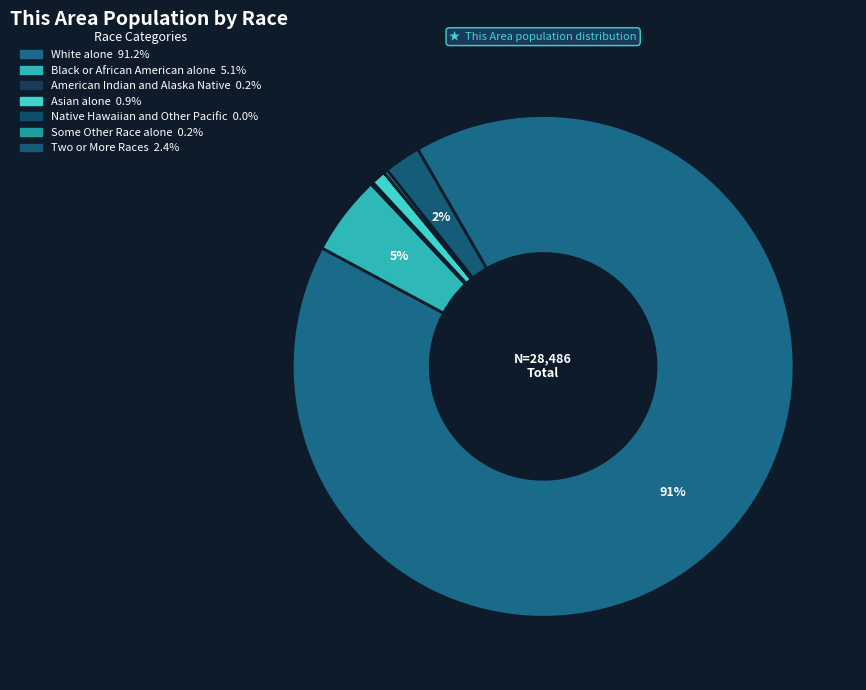

Is there a majority slice in this chart?

Yes